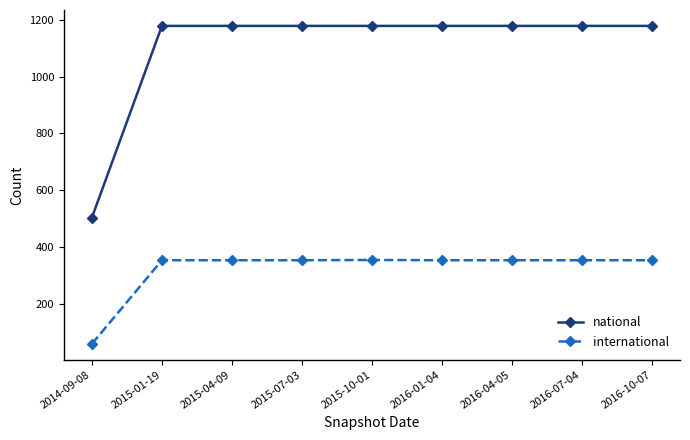

How many distinct data groups are displayed?

2